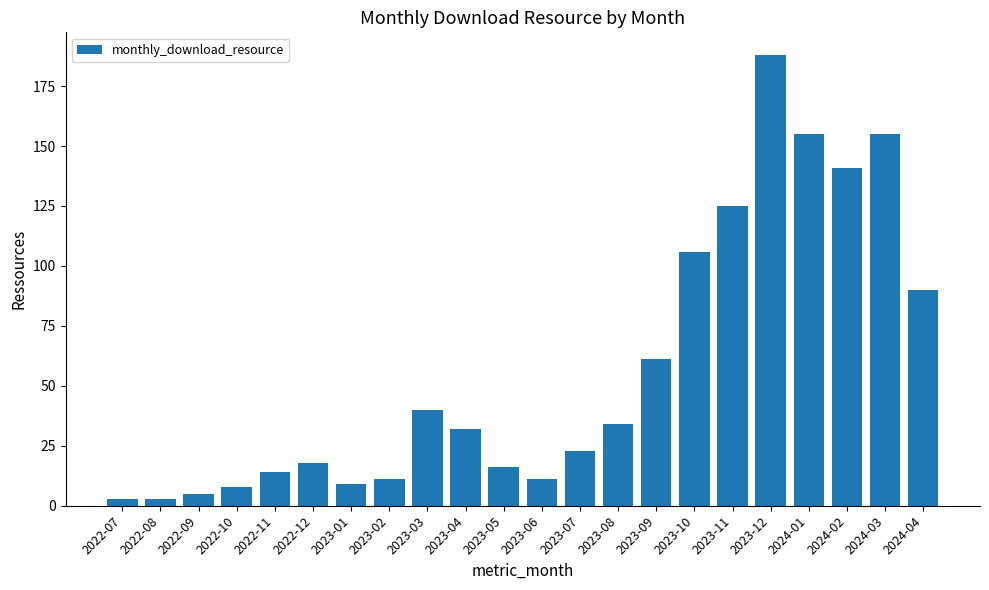

Does the chart contain stacked bars?

No